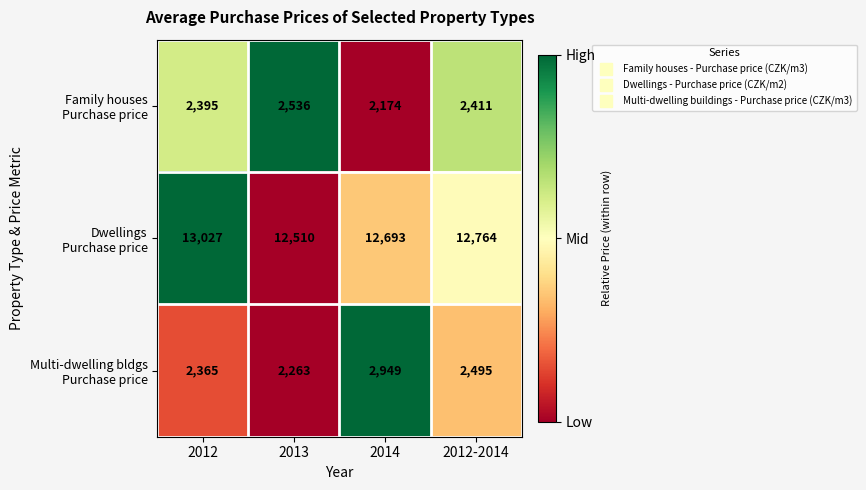

At which category is the sum across all series the highest?

2014